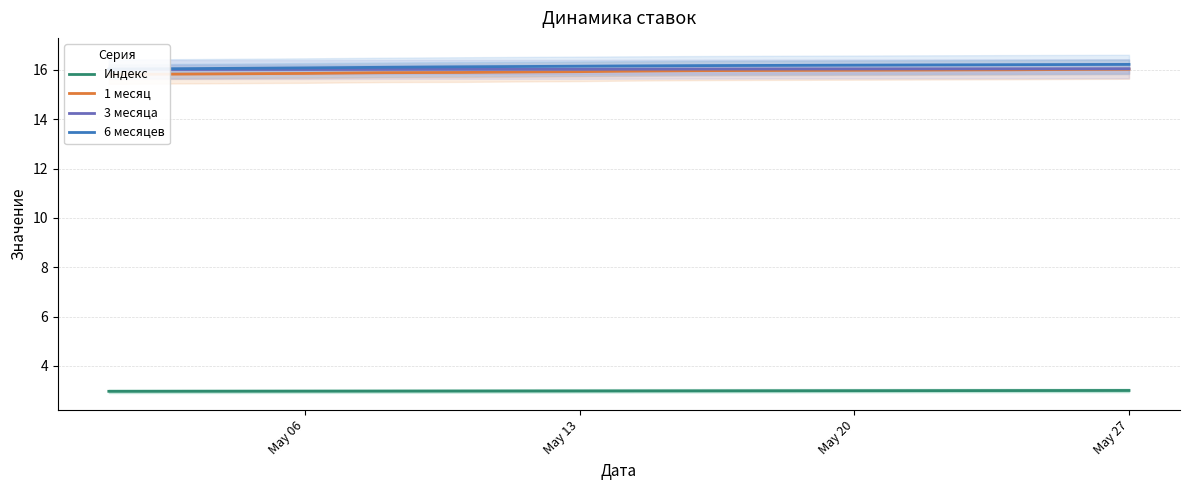

Reading left to right, transcribe all the data shown in this chart.

Индекс: 3.0	3.0	3.0	3.0	3.0	3.0	3.0	3.0	3.0	3.0	3.0	3.0	3.0	3.0	3.0	3.0	3.0	3.0	3.0	3.0	3.0	3.0	3.0	3.0	3.0	3.0	3.0
1 месяц: 15.8	15.8	15.8	15.8	15.8	15.9	15.9	15.9	15.9	15.9	15.9	15.9	15.9	15.9	16.0	16.0	16.0	16.0	16.0	16.0	16.0	16.0	16.0	16.0	16.0	16.0	16.0
3 месяца: 16.0	16.0	16.0	16.0	16.0	16.0	16.0	16.0	16.0	16.0	16.0	16.0	16.0	16.0	16.0	16.0	16.0	16.0	16.0	16.0	16.0	16.0	16.0	16.0	16.0	16.0	16.0
6 месяцев: 16.0	16.0	16.1	16.1	16.1	16.1	16.1	16.1	16.1	16.1	16.1	16.1	16.2	16.2	16.2	16.2	16.2	16.2	16.2	16.2	16.2	16.2	16.2	16.2	16.2	16.2	16.2